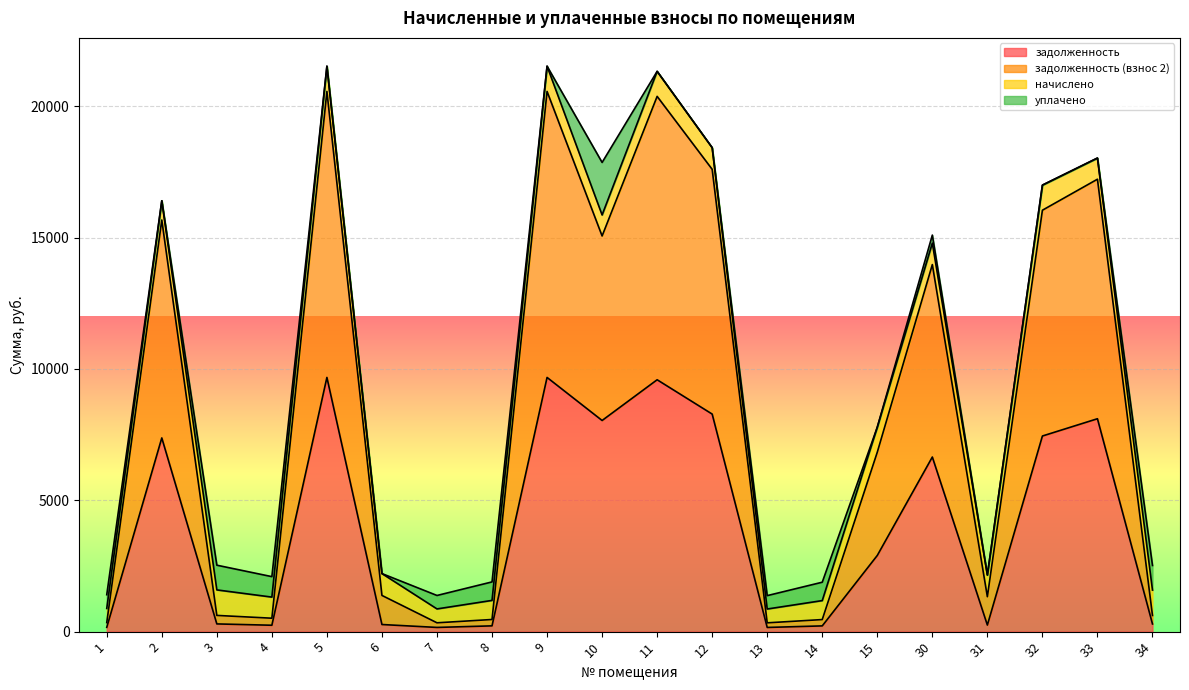

True or false: задолженность and задолженность (взнос 2) cross at least once.

False